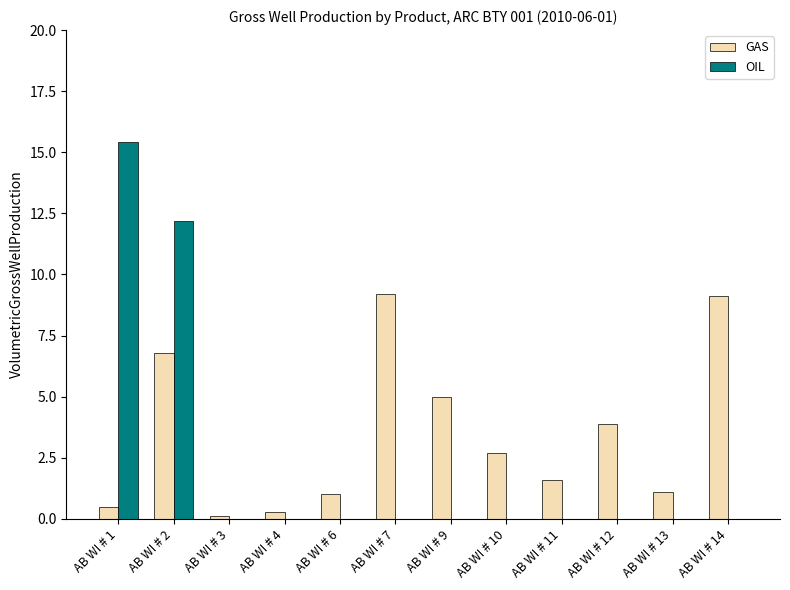

True or false: OIL has a value of -6.6 at AB WI # 13.

False